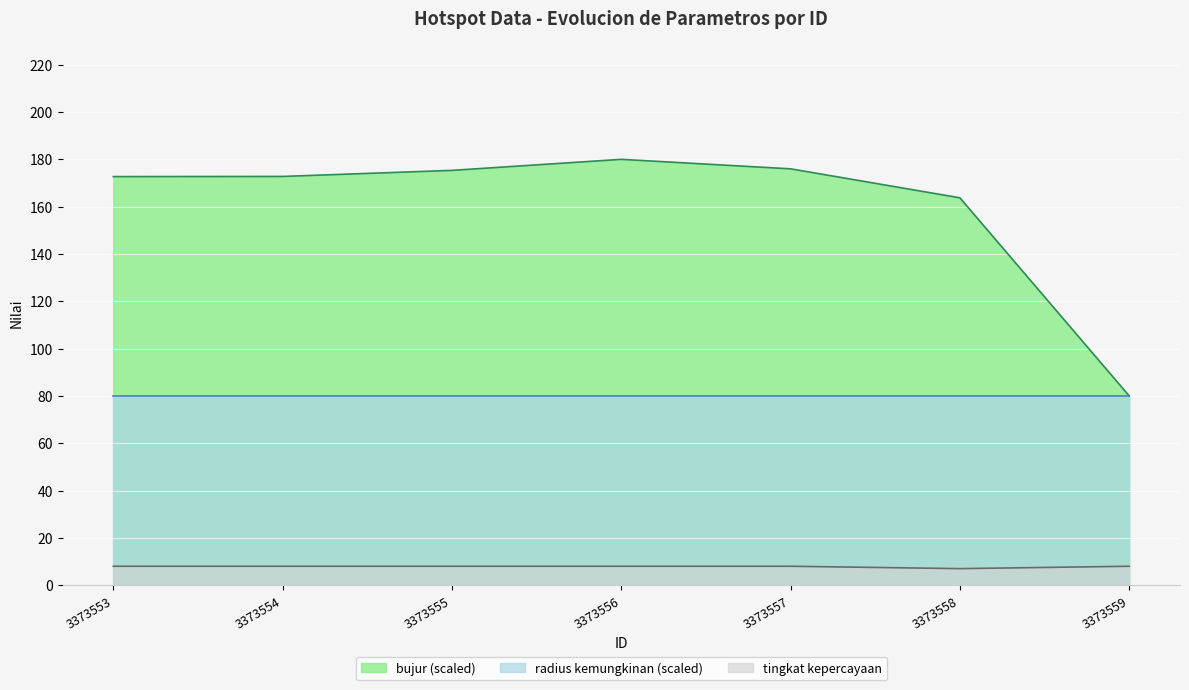

List the labels in order of tingkat kepercayaan value, smallest first.

3373558, 3373553, 3373554, 3373555, 3373556, 3373557, 3373559